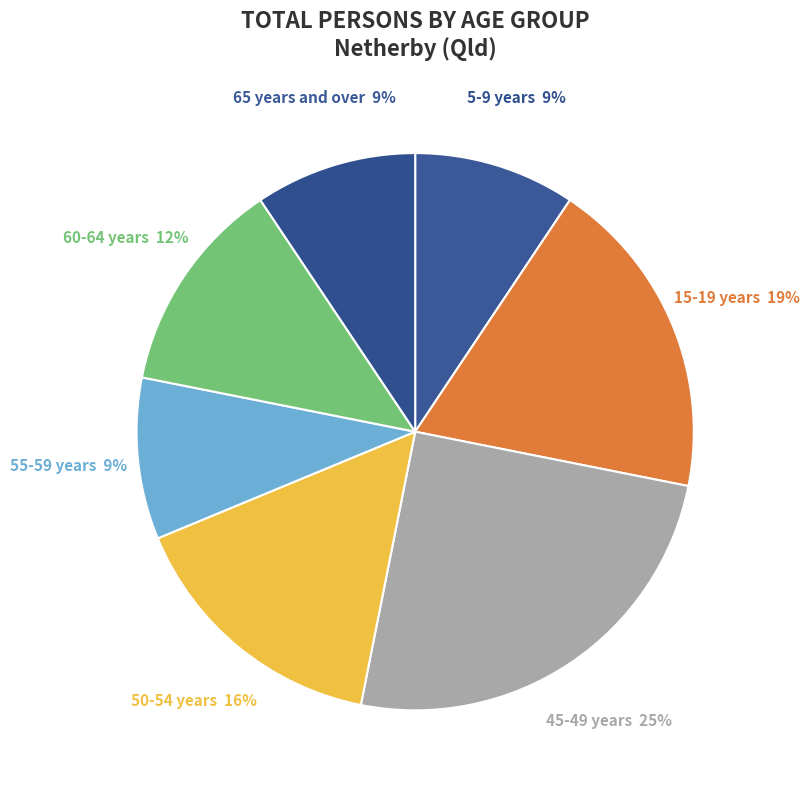

To the nearest percent, what is the difference between the 65 years and over and 45-49 years slice percentages?

16%